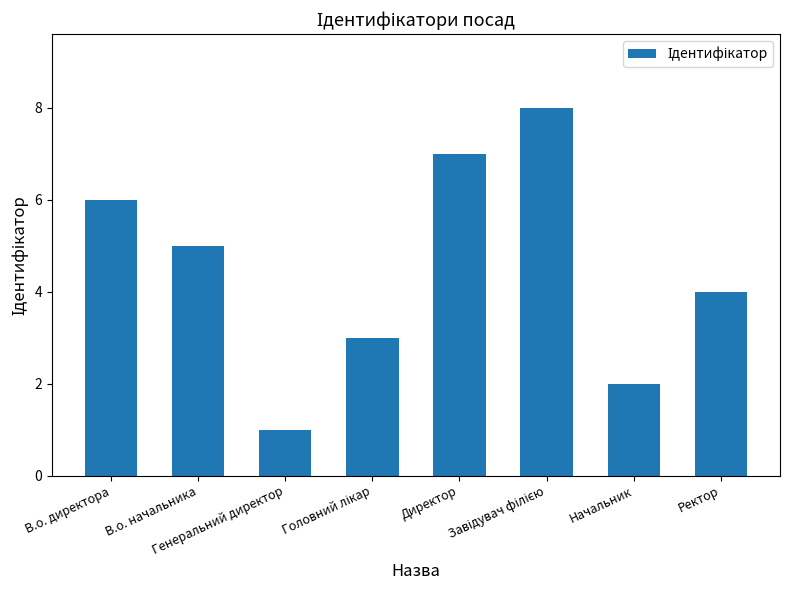

How many bars are there in total?

8